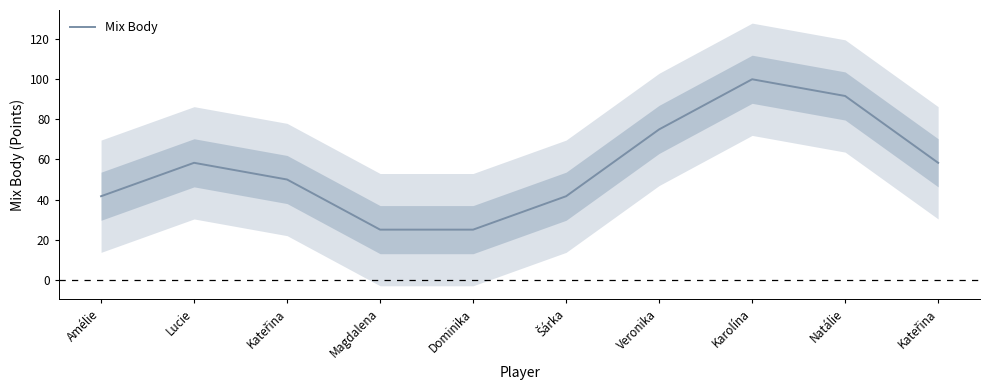

Rank the categories by value from lowest to highest.

Magdalena, Dominika, Amélie, Šárka, Kateřina, Lucie, Kateřina, Veronika, Natálie, Karolína